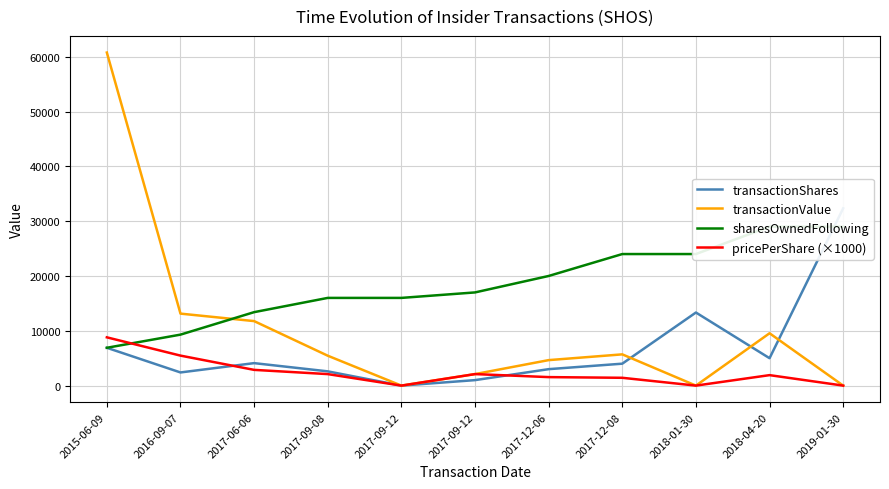

True or false: transactionValue has a value of 13133.0 at 2016-09-07.

True